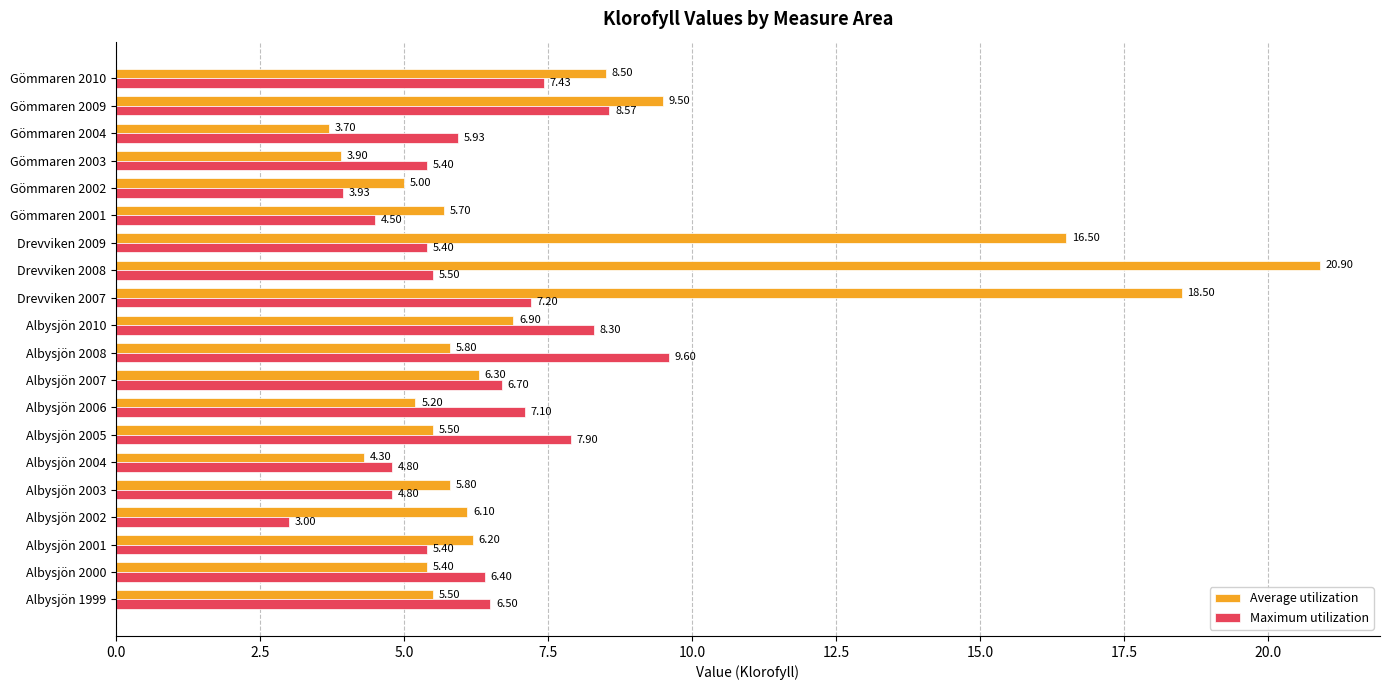

What is the difference between the second highest and second lowest values in the Average utilization series?

14.6